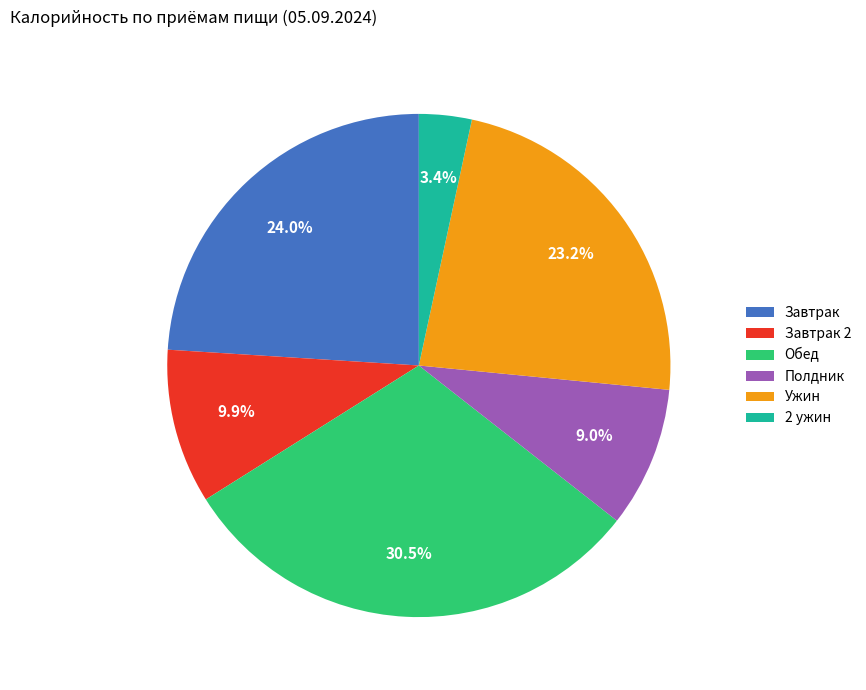

Is there a majority slice in this chart?

No